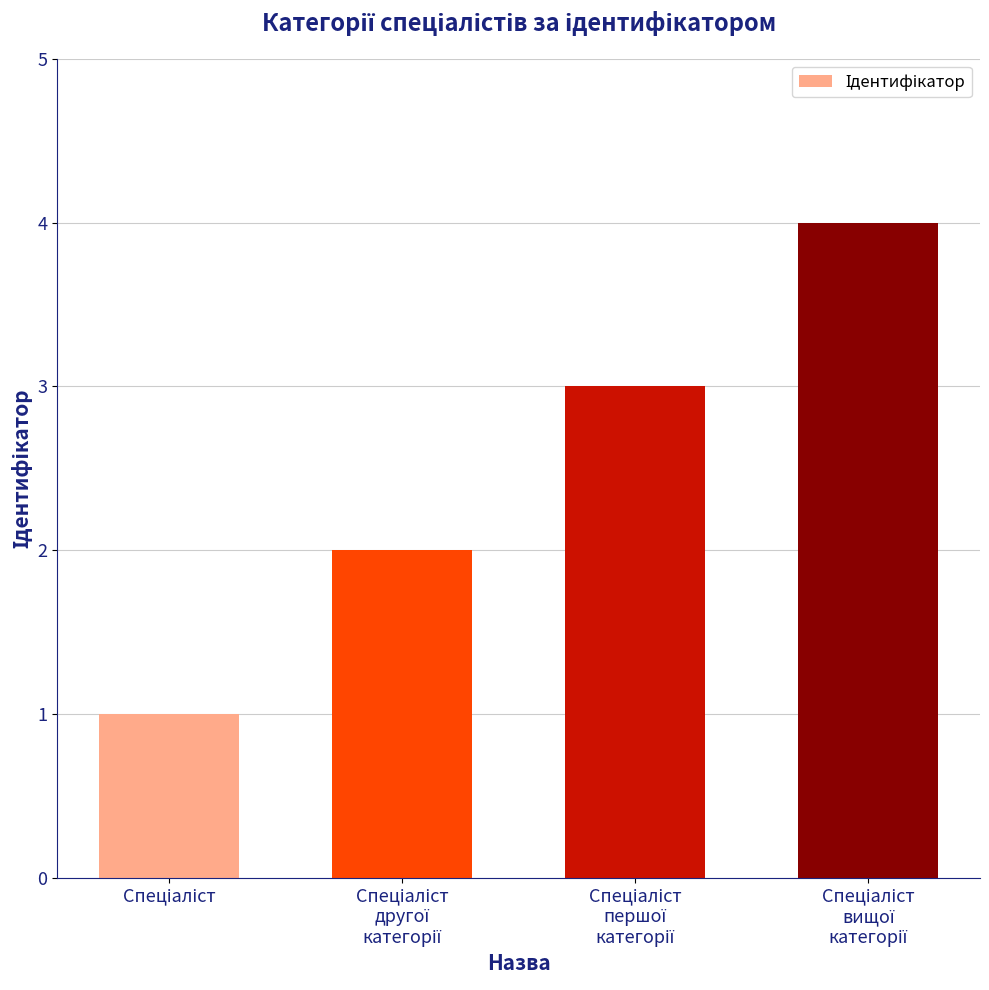

What is the greatest value displayed?

4